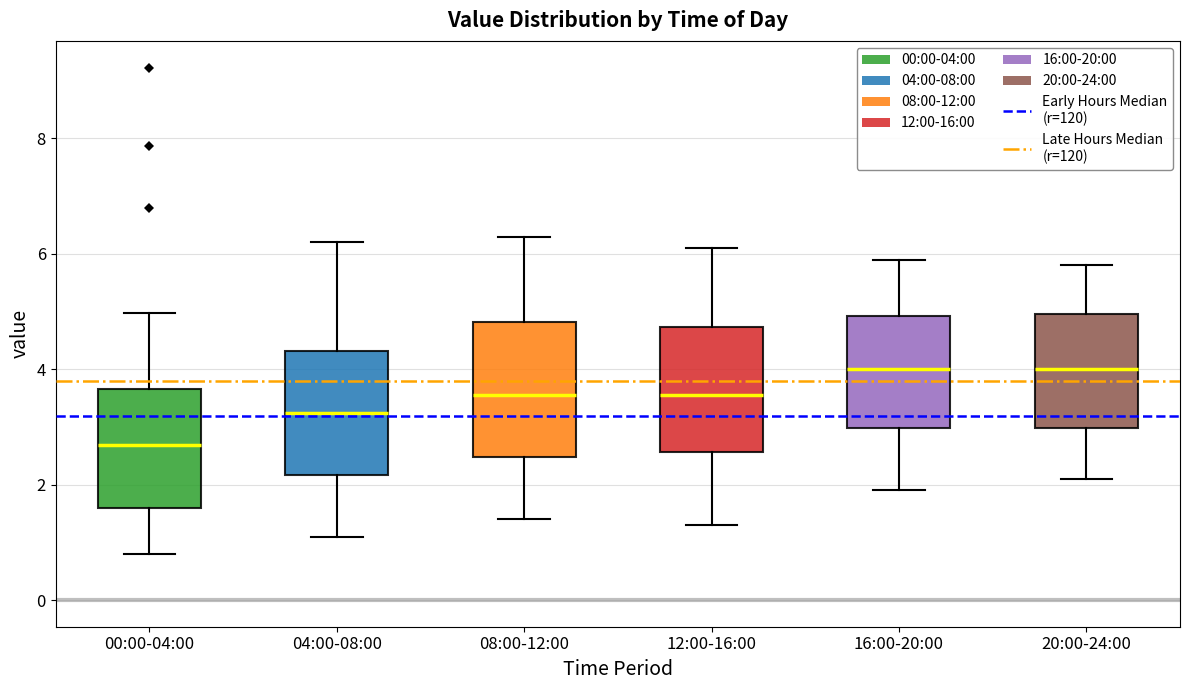

Reading left to right, transcribe this box plot: for each box, give where its median line is, the range the box spans, and where its two whiskers end, as read against the y-axis. The values are not printed on the chart, so give them approximately, as read against the axis.

00:00-04:00: median 2.6, box 1.6 to 3.6, whiskers 0.8 to 5.0
04:00-08:00: median 3.2, box 2.2 to 4.4, whiskers 1.2 to 6.2
08:00-12:00: median 3.6, box 2.4 to 4.8, whiskers 1.4 to 6.4
12:00-16:00: median 3.6, box 2.6 to 4.8, whiskers 1.4 to 6.2
16:00-20:00: median 4.0, box 3.0 to 5.0, whiskers 2.0 to 6.0
20:00-24:00: median 4.0, box 3.0 to 5.0, whiskers 2.2 to 5.8